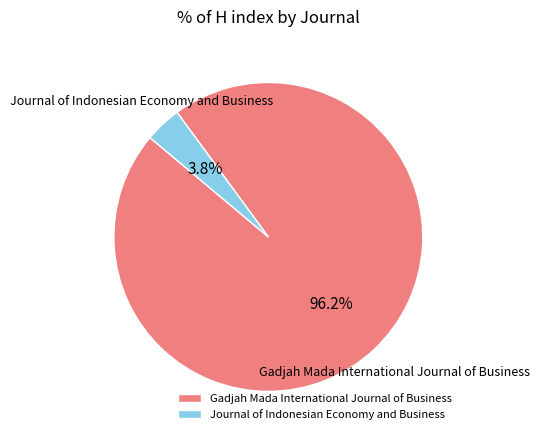

How many slices are in this pie chart?

2